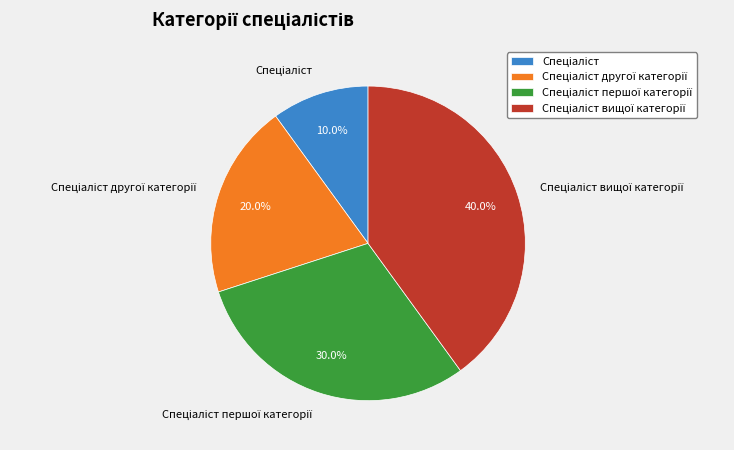

Is there any slice that represents more than half of the pie?

No